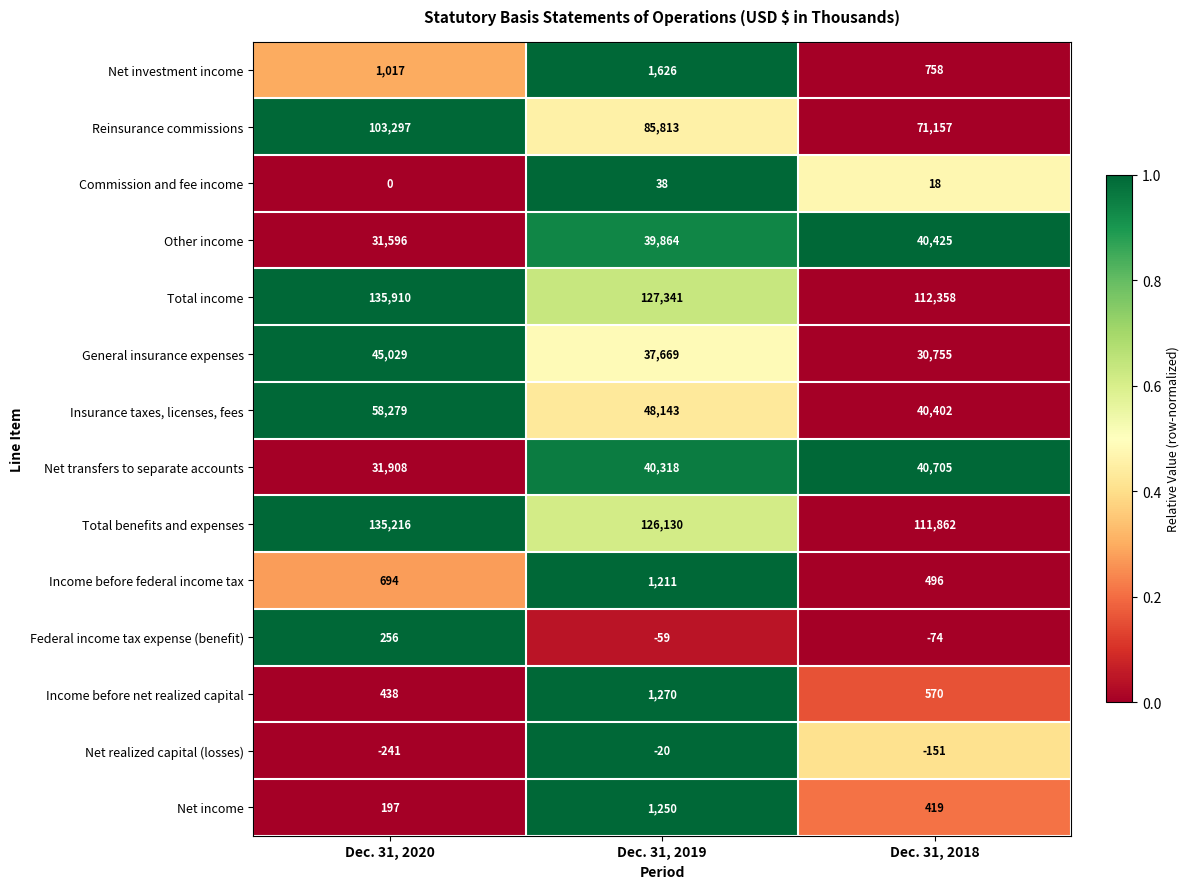

Which series has the largest range (max minus min)?

Reinsurance commissions